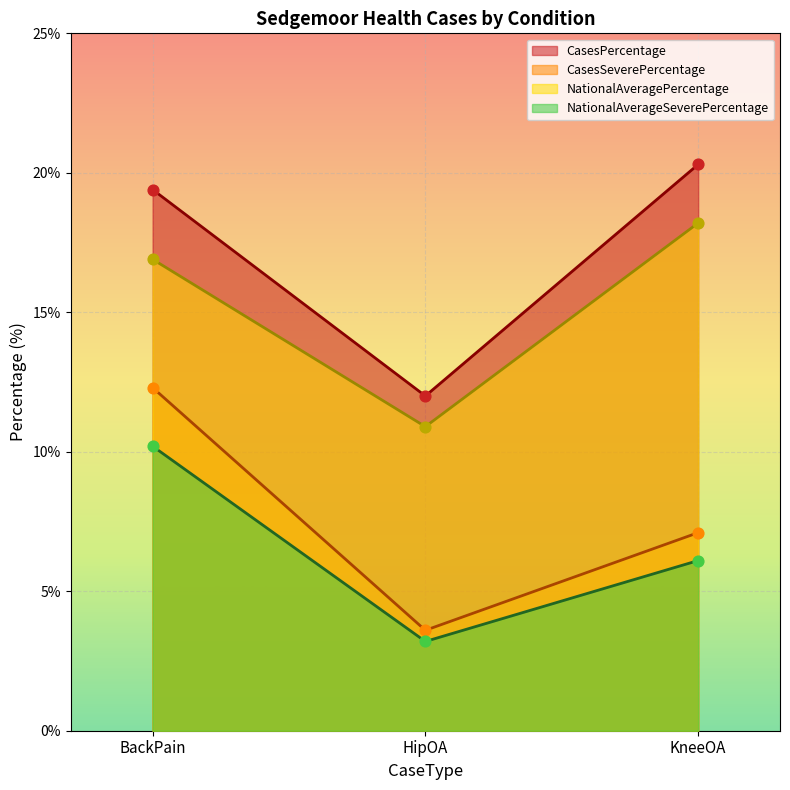

What are all the series names shown in the legend?

CasesPercentage, CasesSeverePercentage, NationalAveragePercentage, NationalAverageSeverePercentage